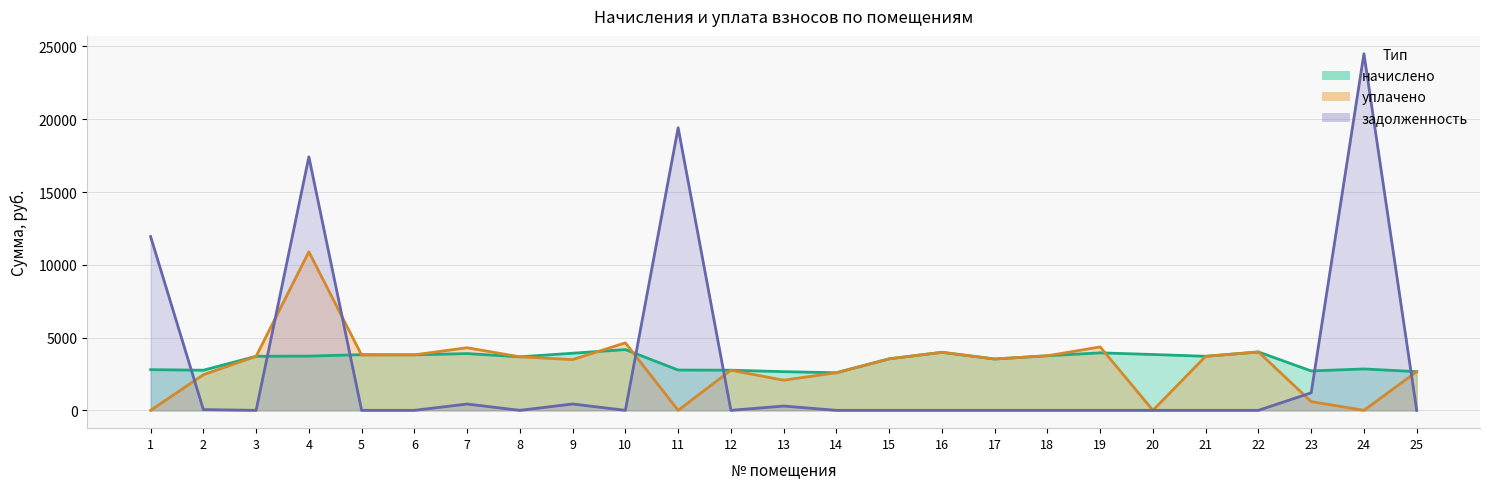

After their last crossing, which series has the higher values: уплачено or начислено?

начислено